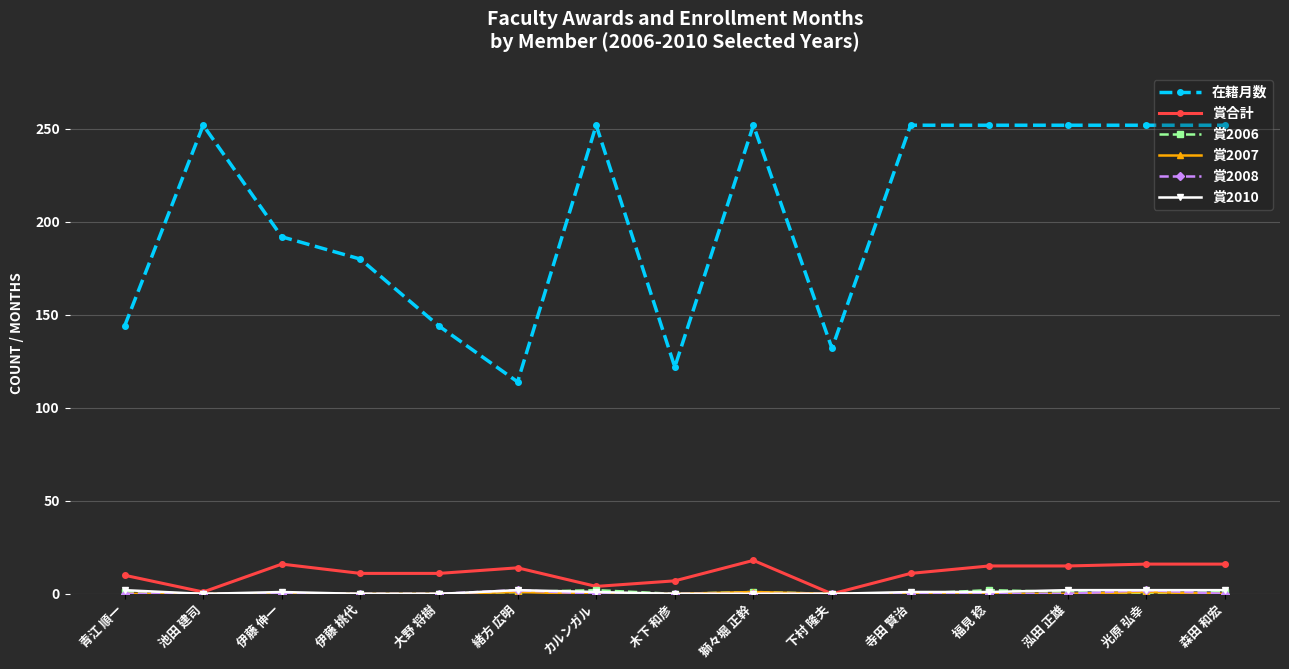

At how many categories does at least one series exceed 27?

15